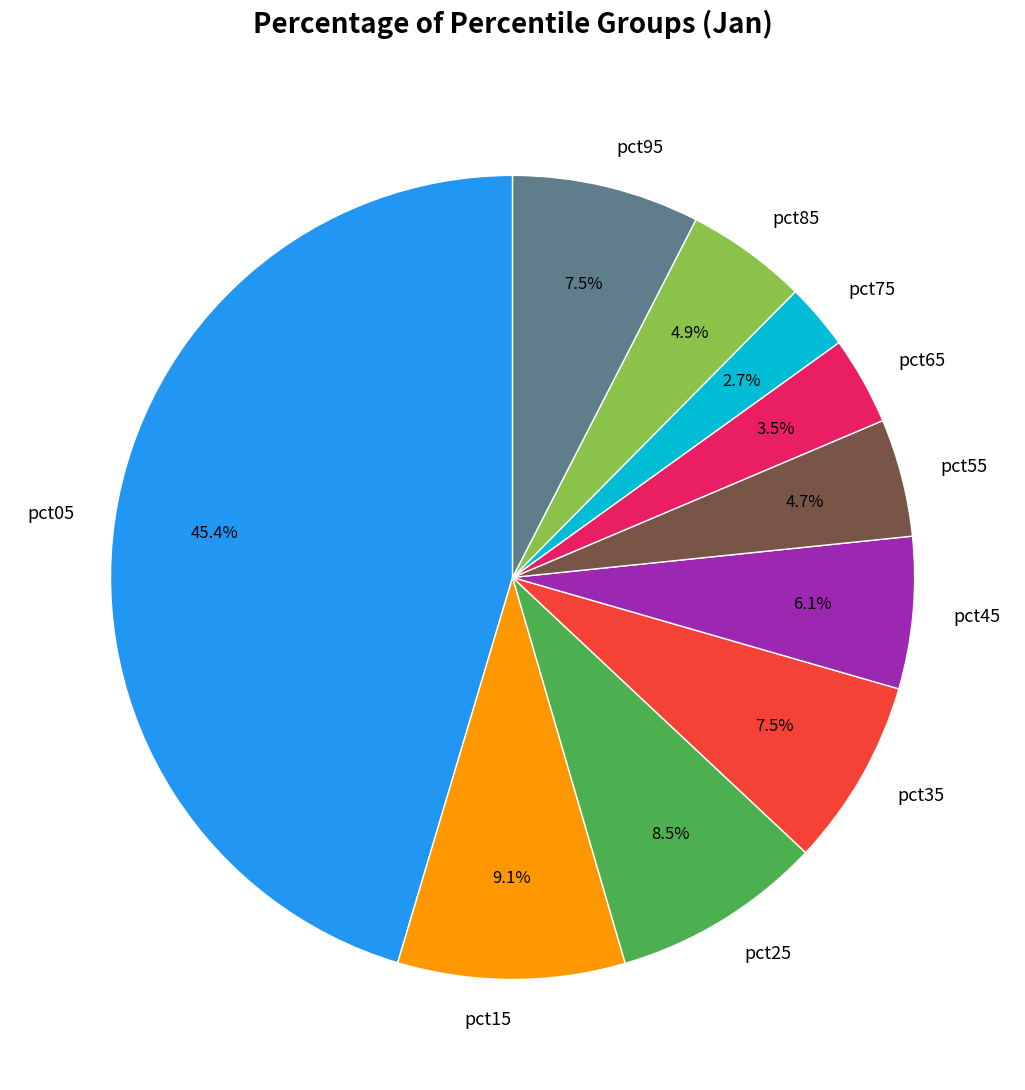

How many slices are in this pie chart?

10